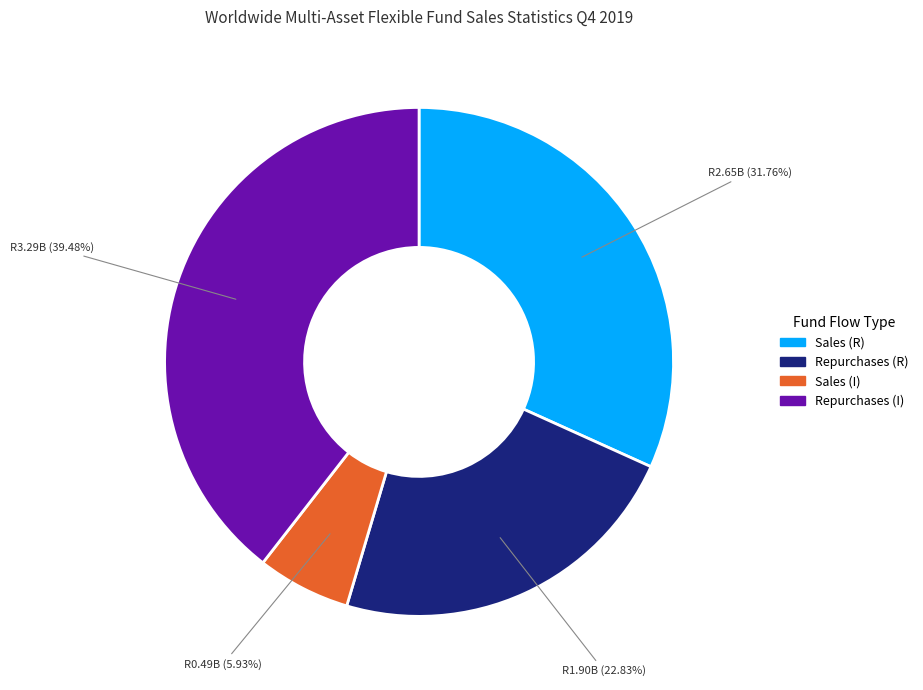

What is the ratio of the value at Sales (I) to the value at Repurchases (R)?

0.3